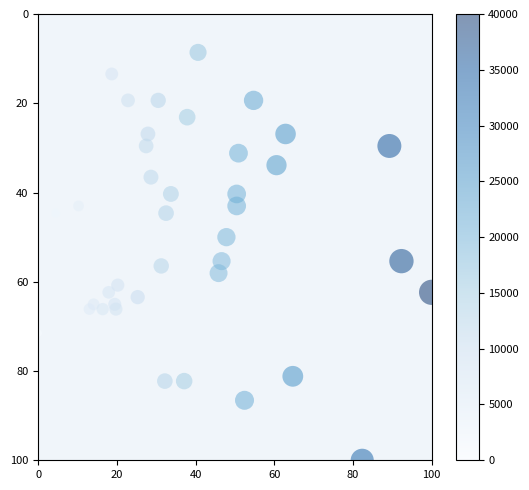

What is the range of Y values (max minus min)?

100.0